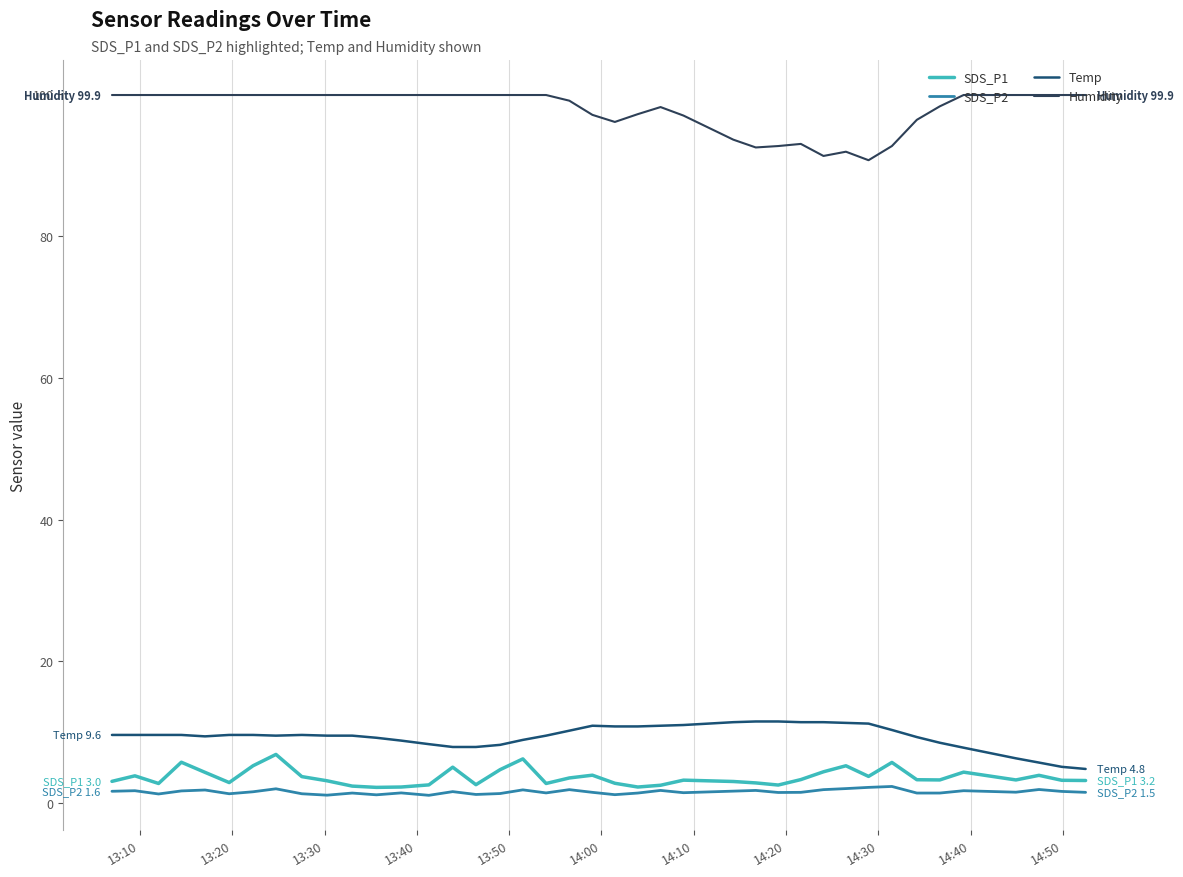

Rank the series by their maximum value, from lowest to highest.

SDS_P2, SDS_P1, Temp, Humidity